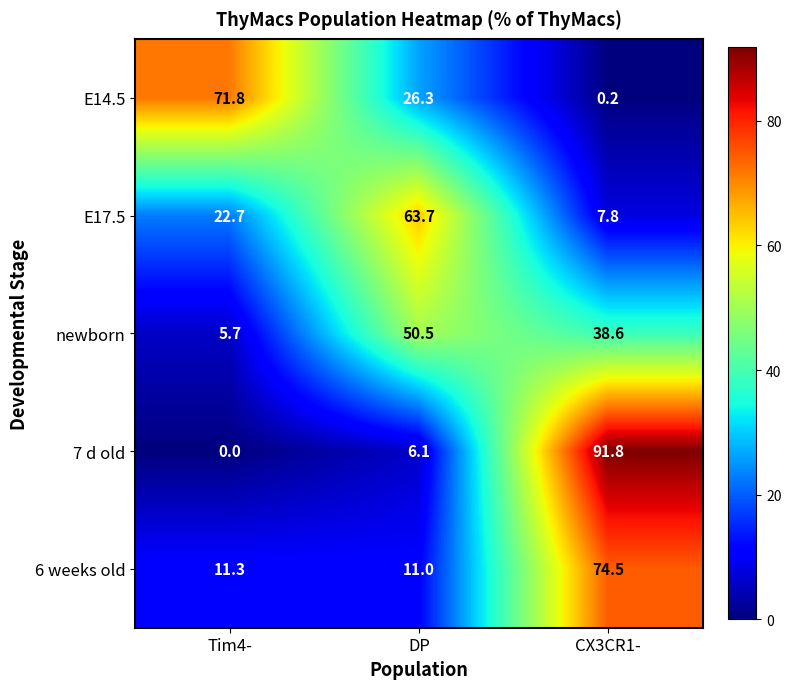

What is the difference between the maximum and second lowest values in the E17.5 series?

41.0